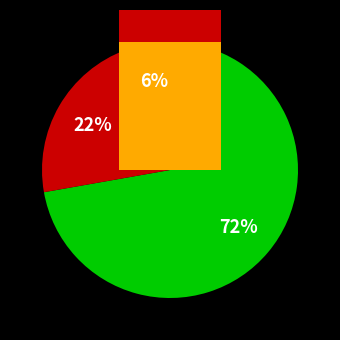

How many slices are in this pie chart?

3